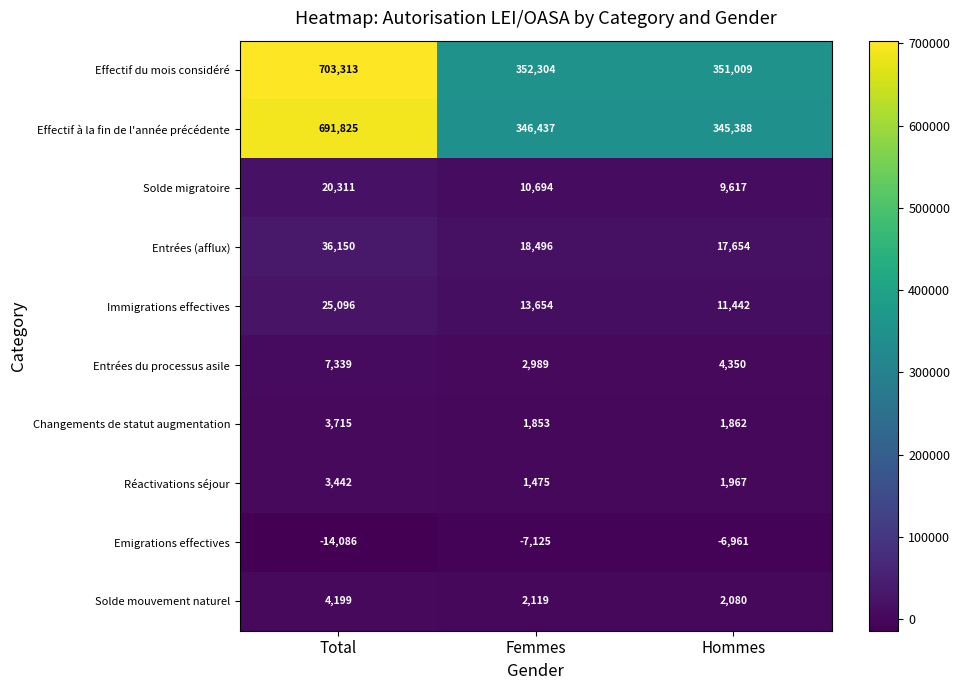

At Hommes, list the series in order from largest to smallest.

Effectif du mois considéré, Effectif à la fin de l'année précédente, Entrées (afflux), Immigrations effectives, Solde migratoire, Entrées du processus asile, Solde mouvement naturel, Réactivations séjour, Changements de statut augmentation, Emigrations effectives